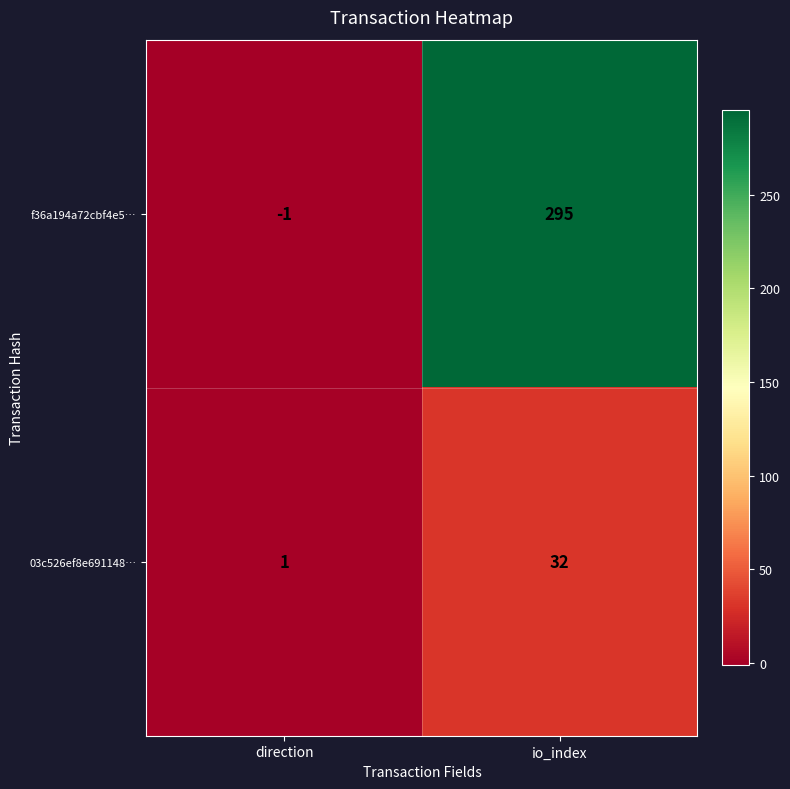

Reading left to right, what are all the values shown in this chart?

f36a194a72cbf4e5…: -1	295
03c526ef8e691148…: 1	32